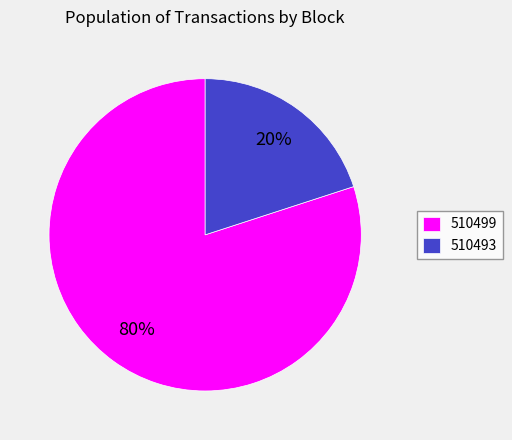

Is the sum of 510499 and 510493 greater than half?

Yes